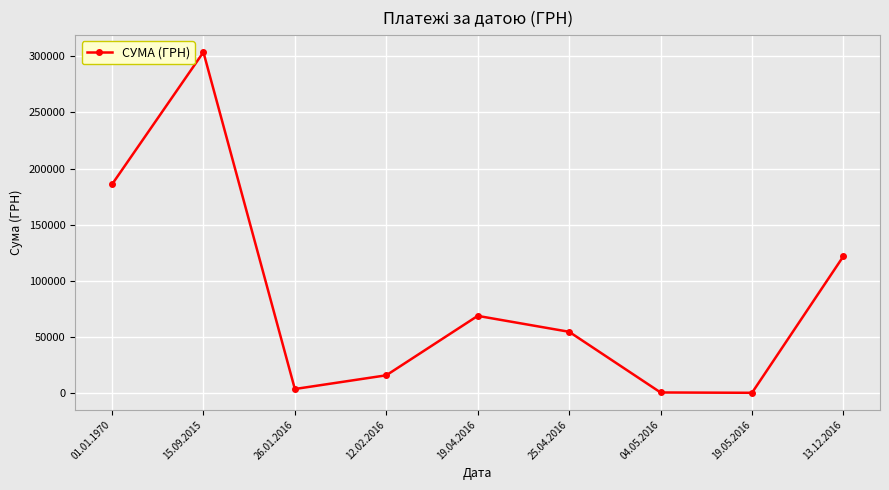

Where is the first local maximum?

15.09.2015